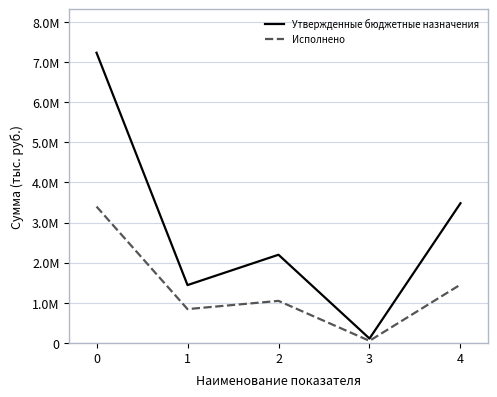

At 0, list the series in order from largest to smallest.

Утвержденные бюджетные назначения, Исполнено